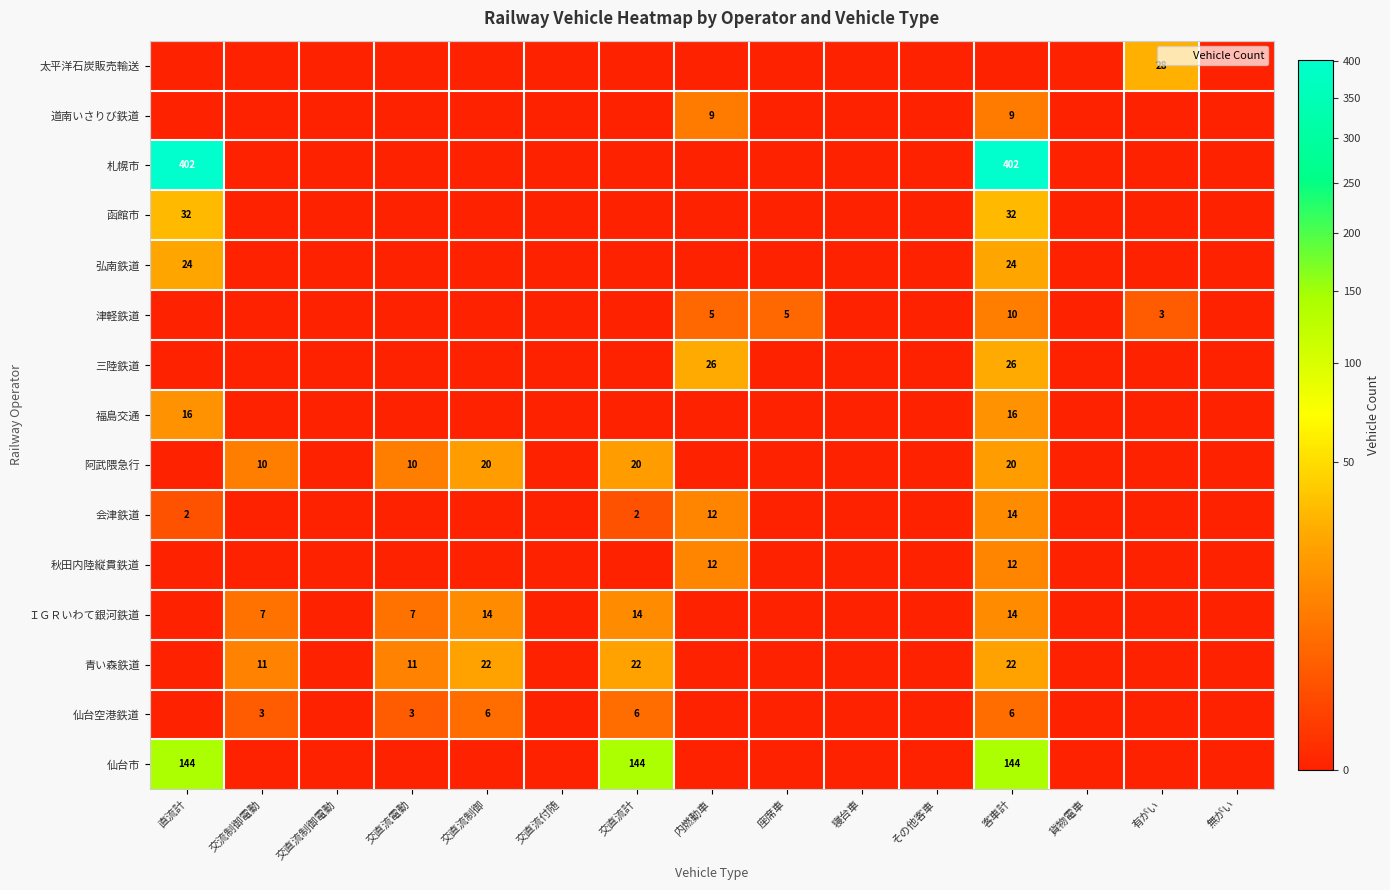

The 函館市 series shows -21 at 交直流制御電動. True or false?

False